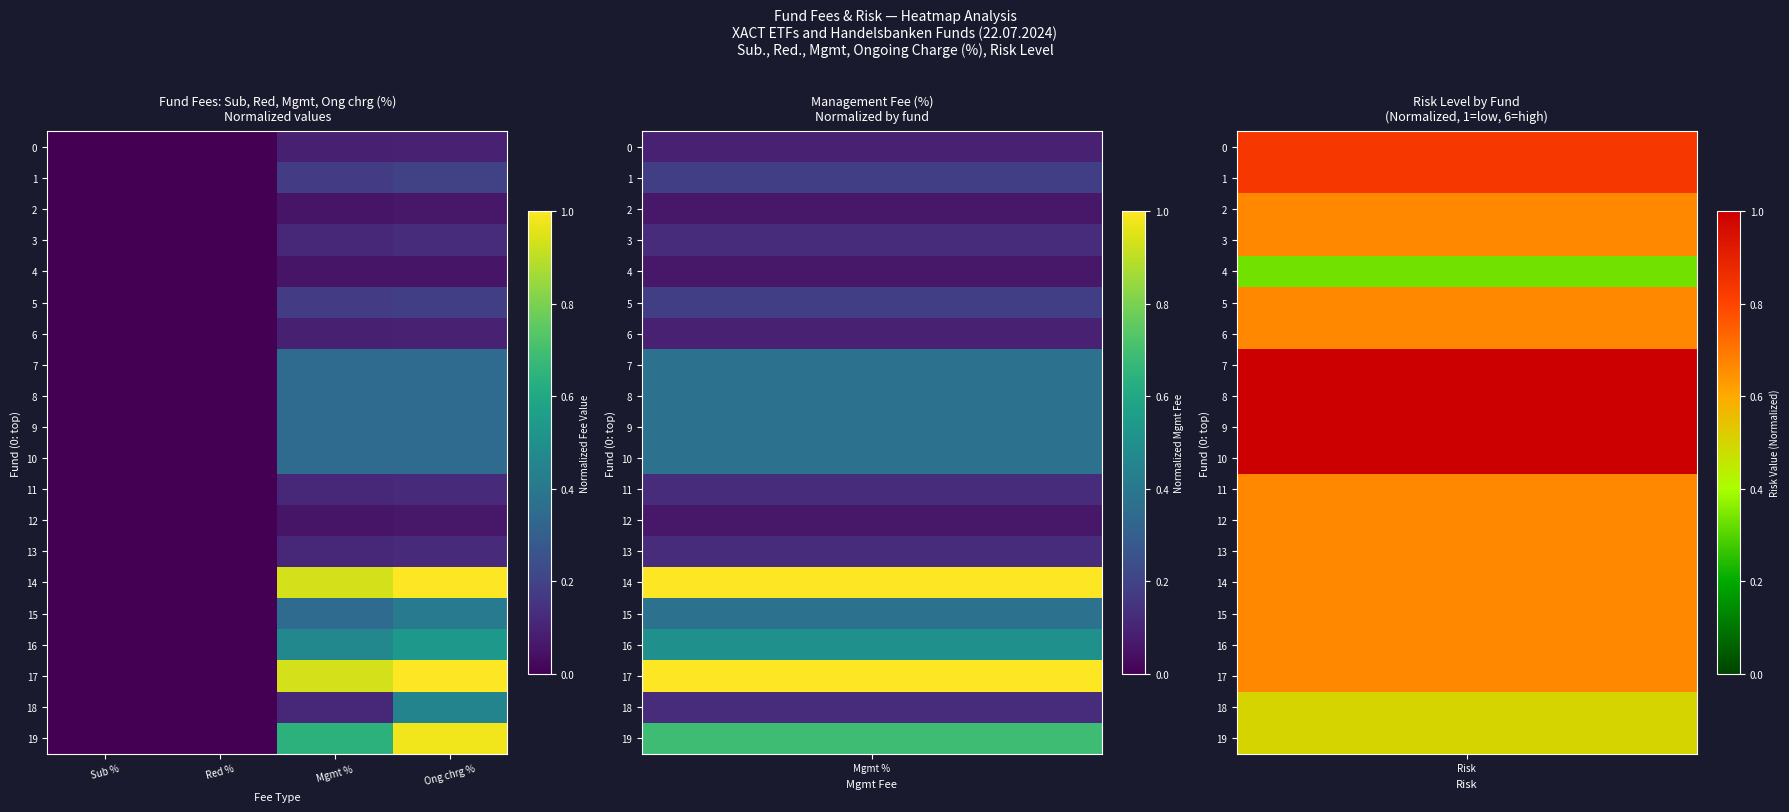

Which series has the largest total across all categories?

14